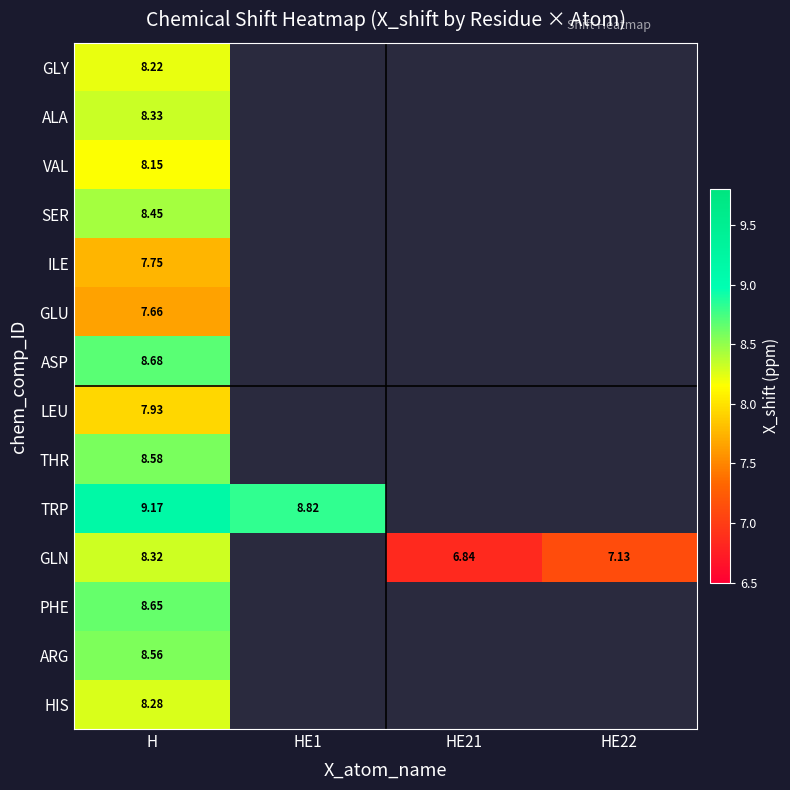

List the series in order of their peak value, highest first.

TRP, ASP, PHE, THR, ARG, SER, ALA, GLN, HIS, GLY, VAL, LEU, ILE, GLU